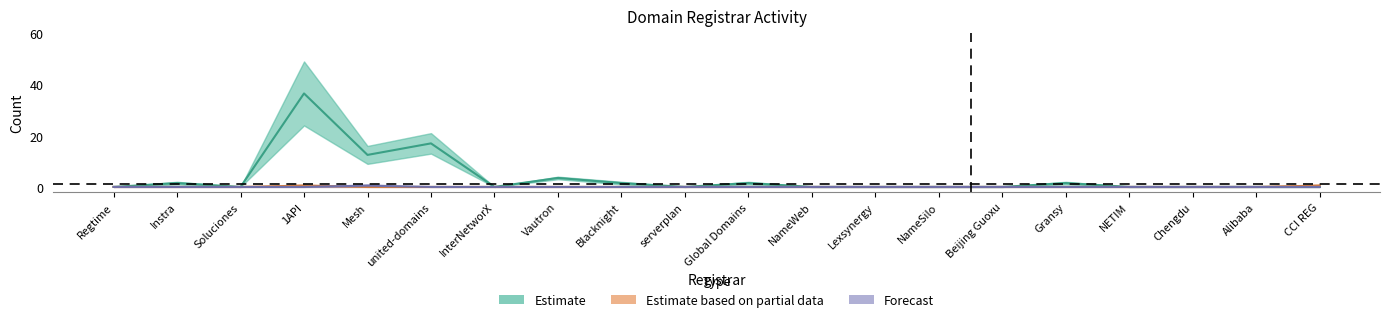

Which has a higher value, CCI REG or NameWeb?

CCI REG